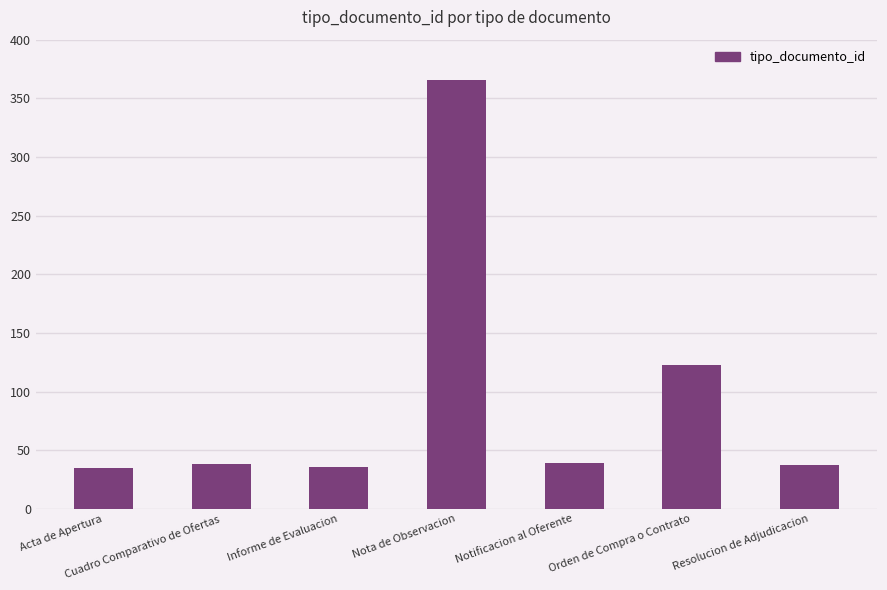

What is the sum of all values?

674